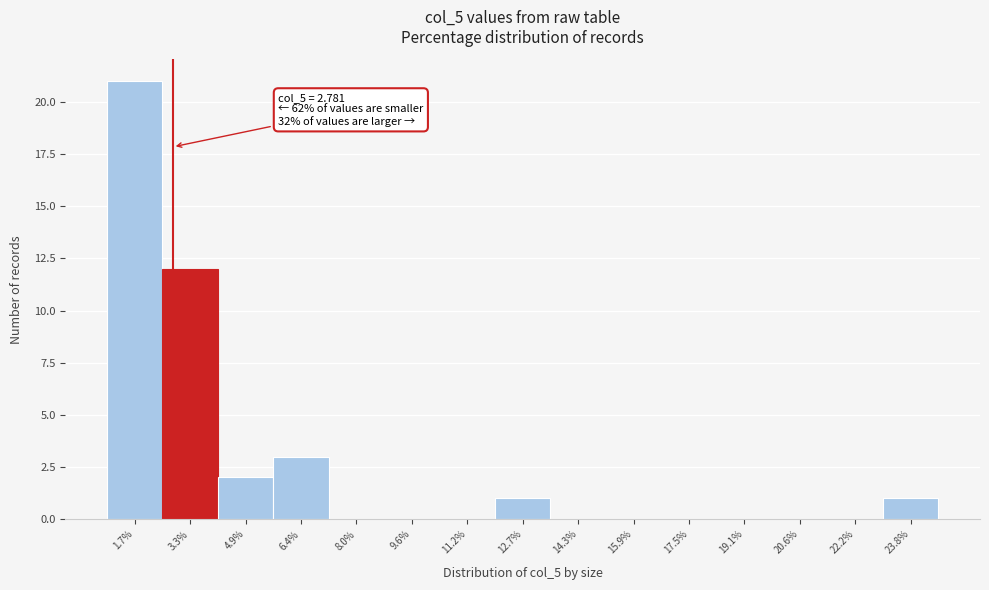

Over which range of the x-axis is the bar tallest?

1.0 to 2.4